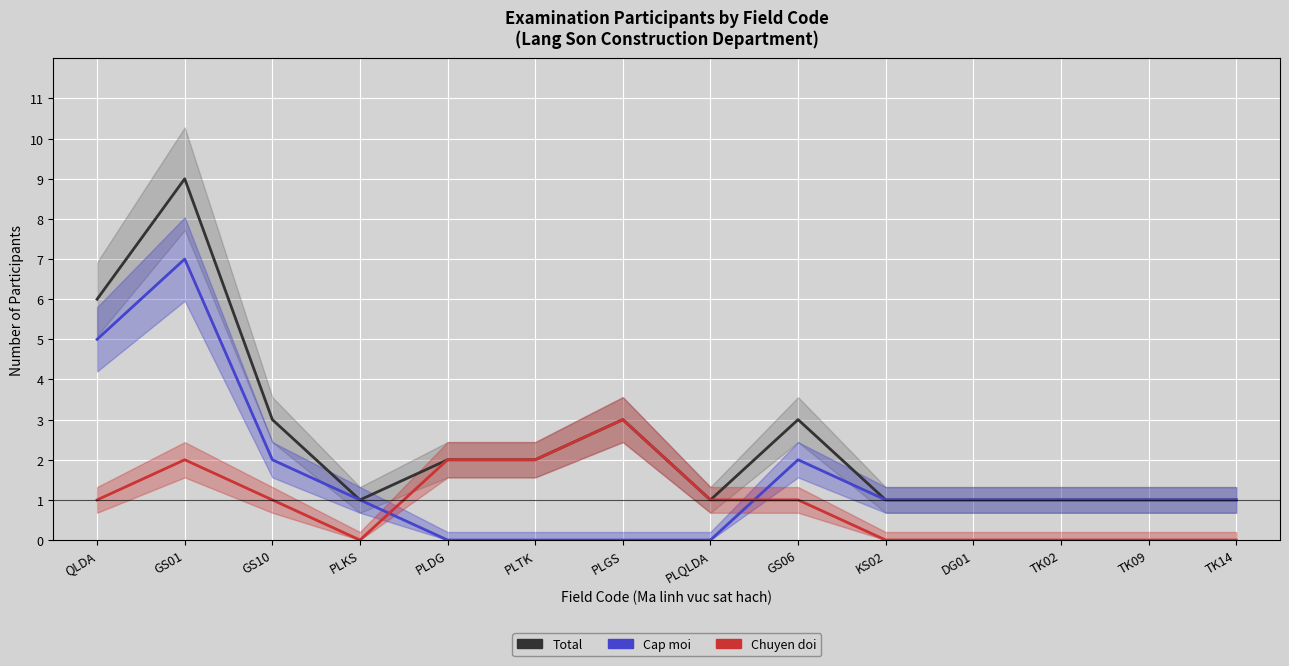

Reading left to right, list all the values displayed in this chart.

Total: 6	9	3	1	2	2	3	1	3	1	1	1	1	1
Cap moi: 5	7	2	1	0	0	0	0	2	1	1	1	1	1
Chuyen doi: 1	2	1	0	2	2	3	1	1	0	0	0	0	0